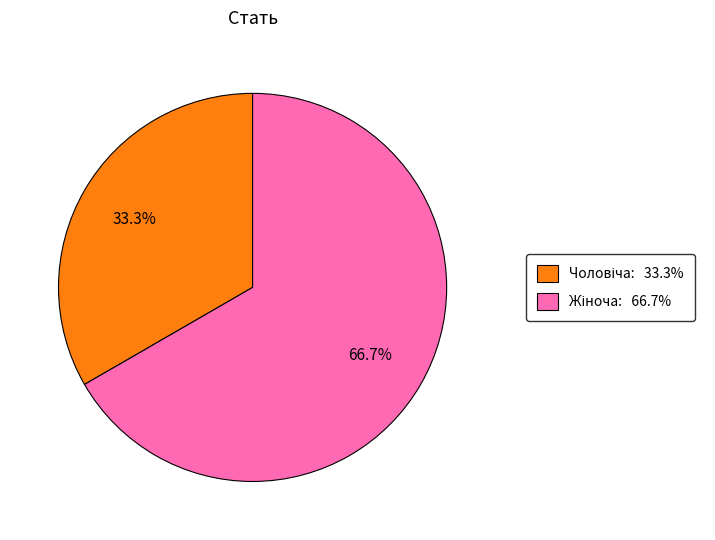

Is there any slice that represents more than half of the pie?

Yes